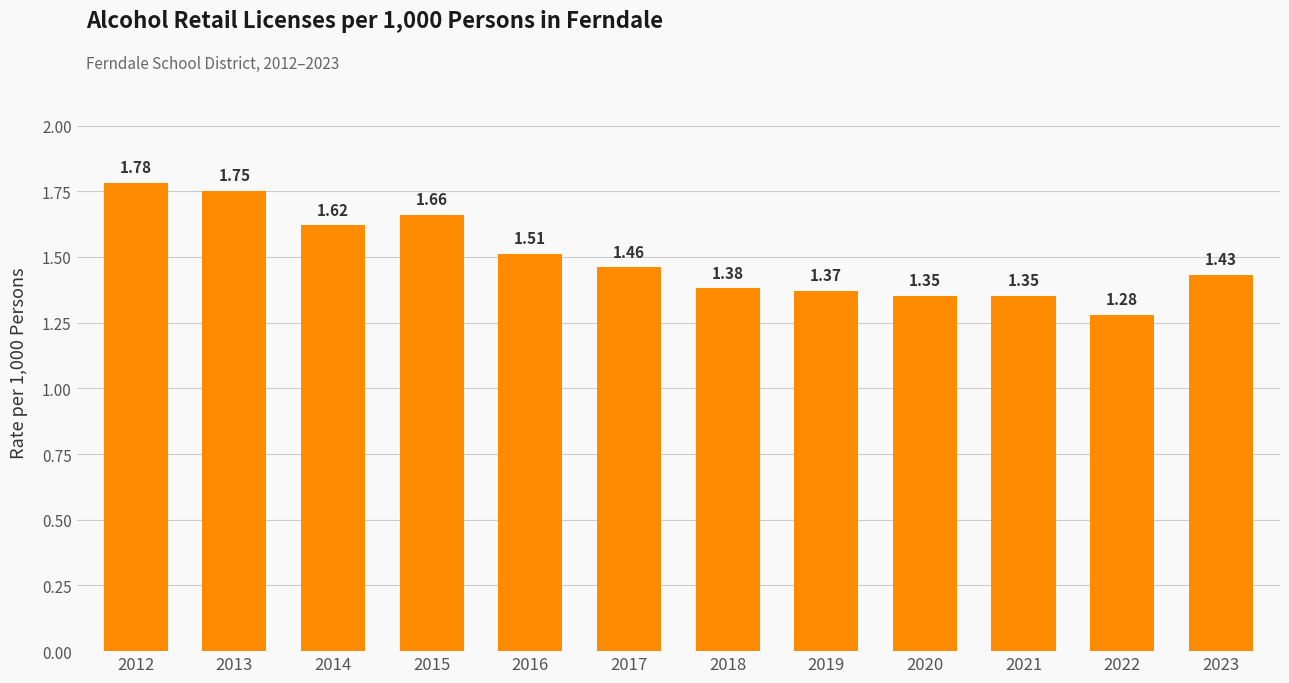

What is the difference between the maximum and second lowest values?

0.4